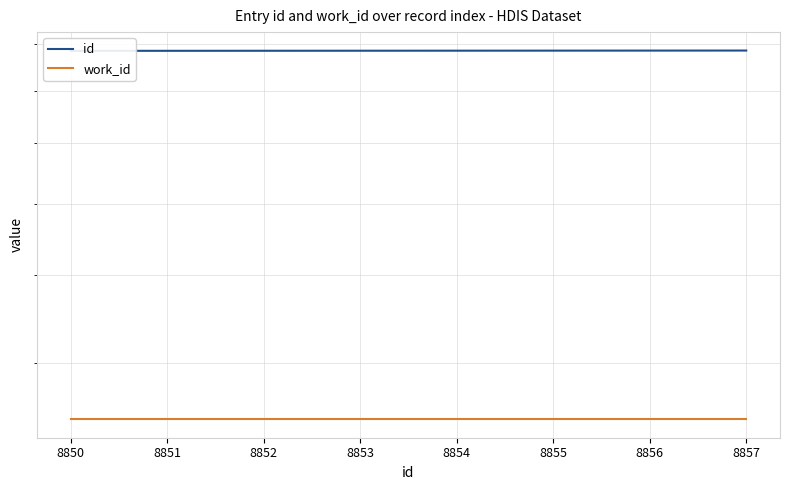

Which category has the highest value in the work_id series?

8850